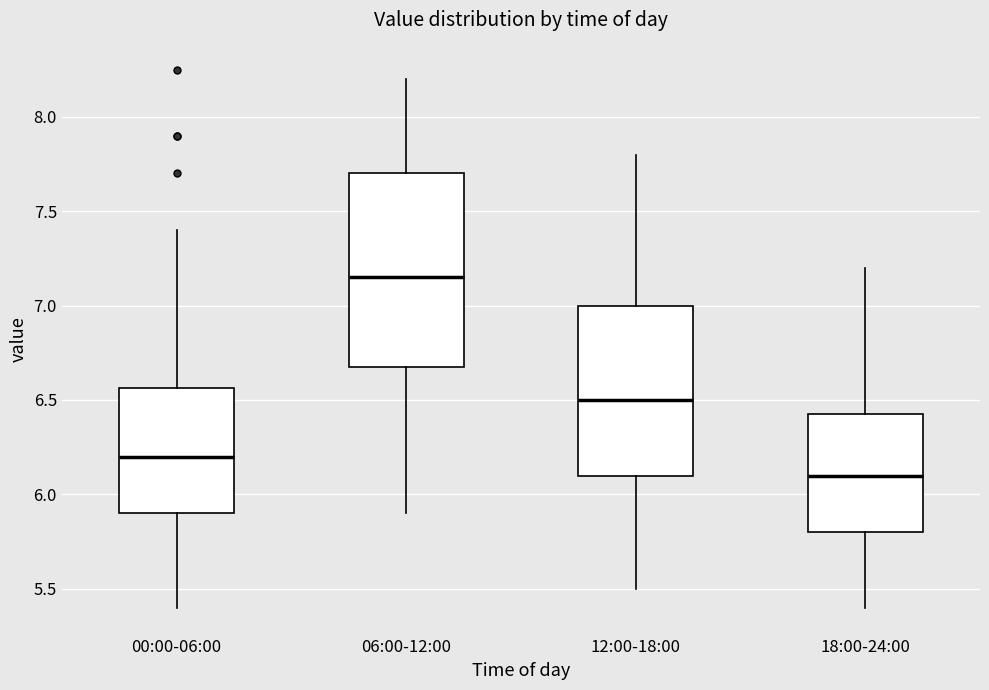

Which box's median line is the highest?

06:00-12:00